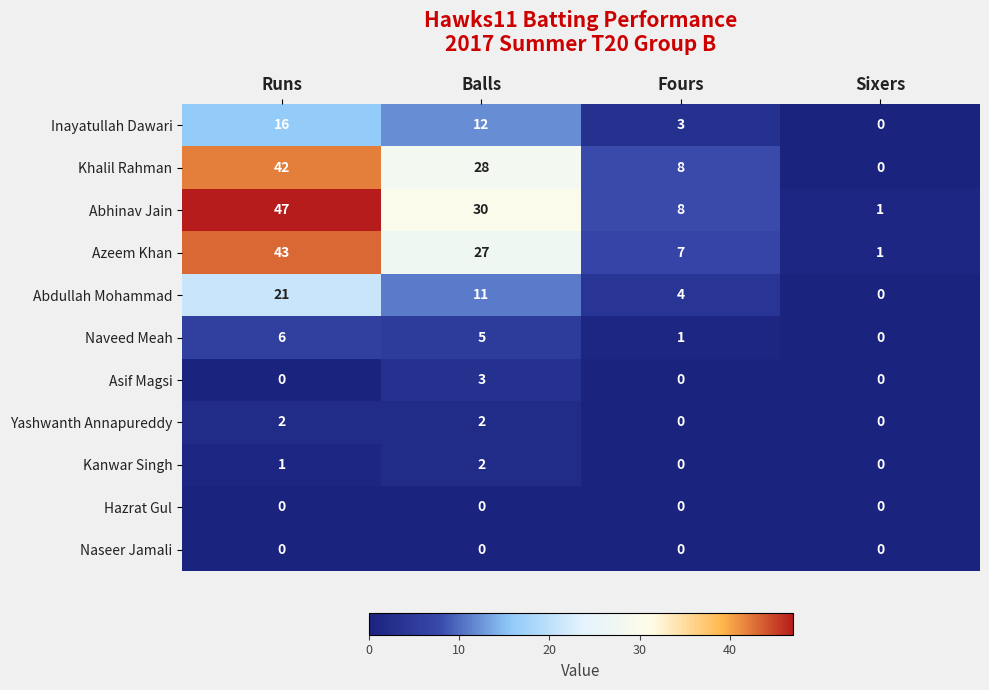

Which category has the lowest value in the Abdullah Mohammad series?

Sixers